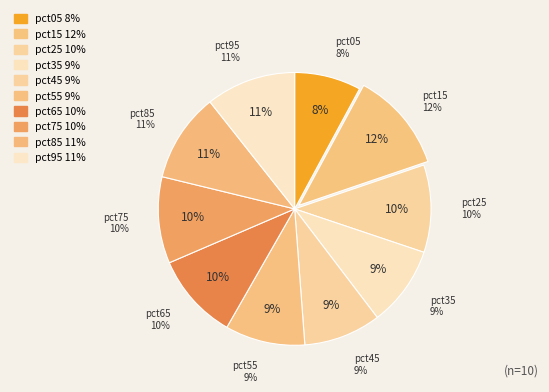

Which slice is the smallest?

pct05